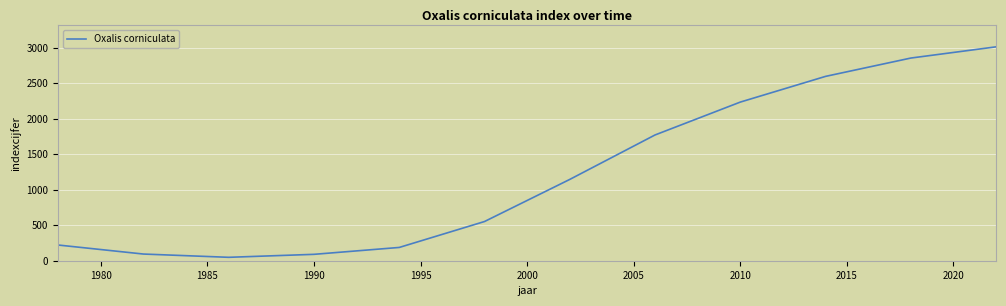

What is the maximum value shown in the chart?

3012